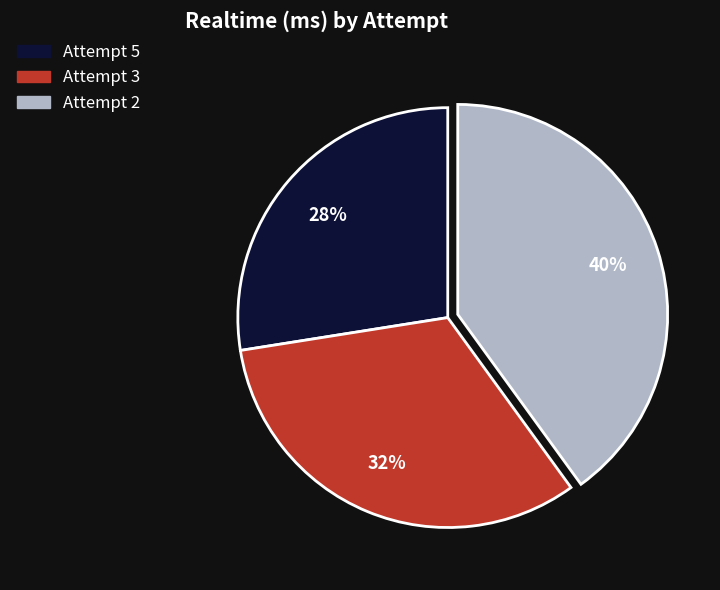

Is it true that Attempt 3 is 26% of the pie?

False